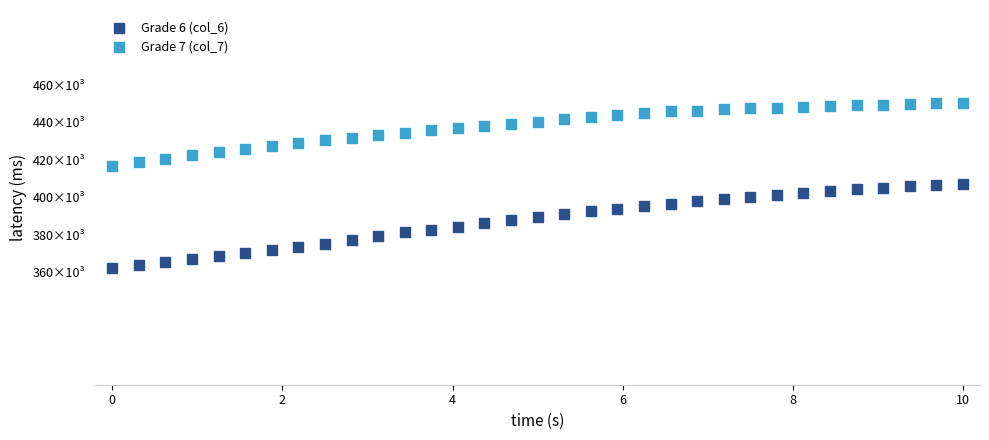

What are all the series names shown in the legend?

Grade 6 (col_6), Grade 7 (col_7)